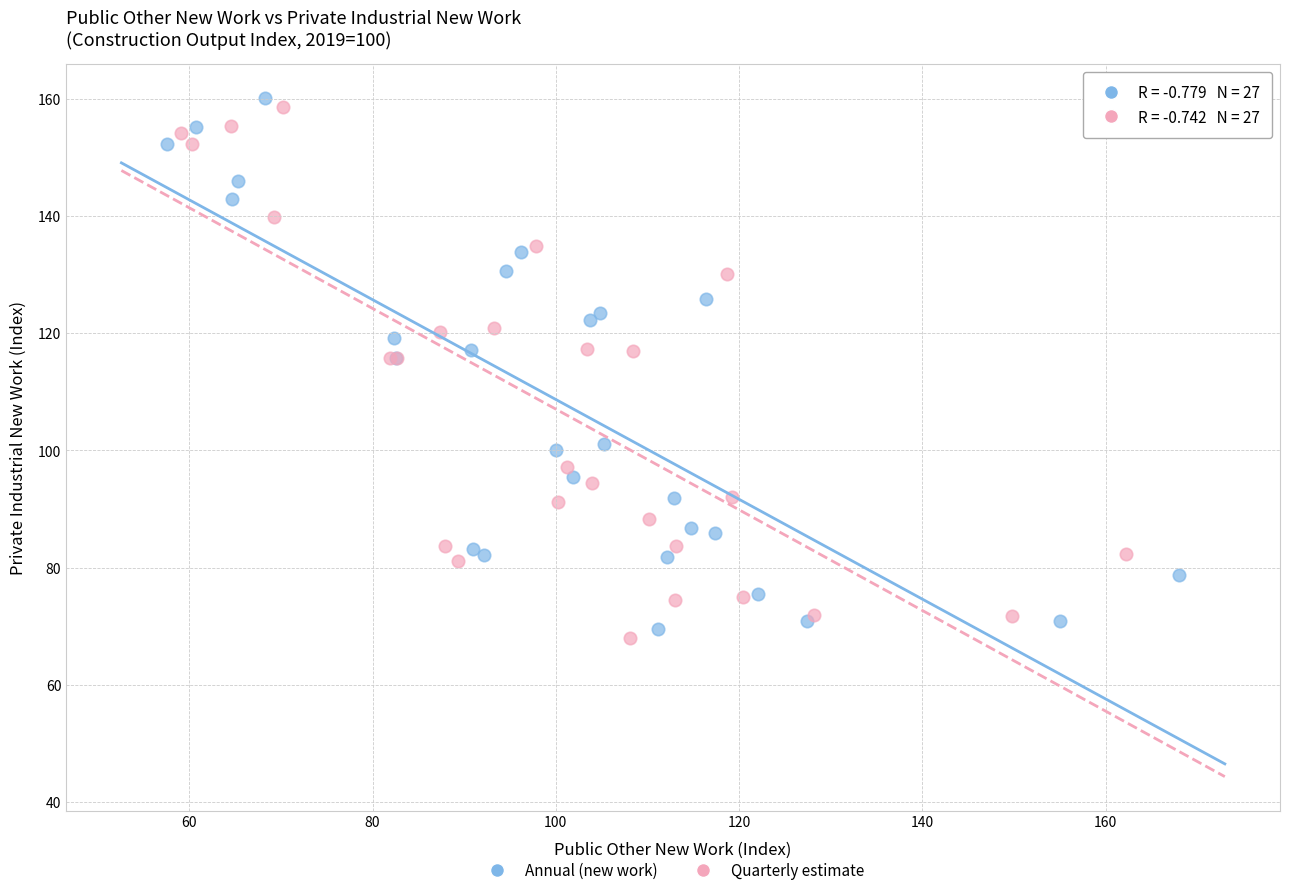

Which series reaches the maximum Y coordinate?

Annual (new work)